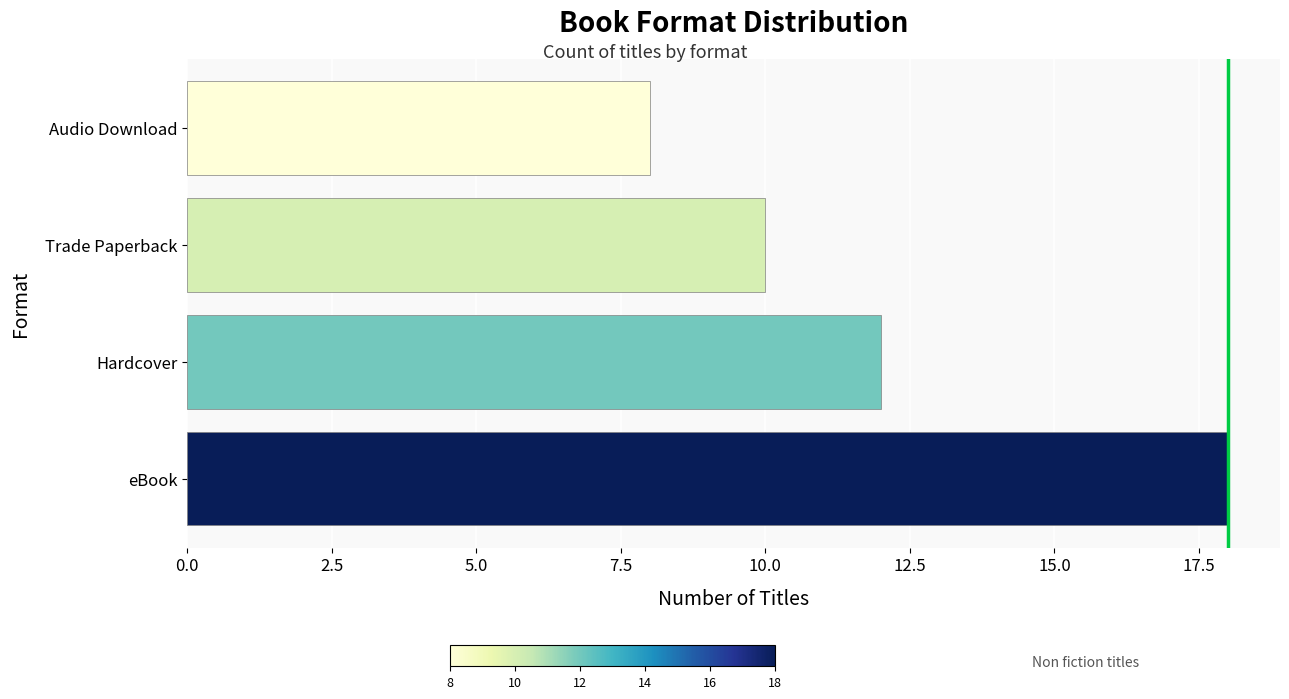

What is the average value?

12